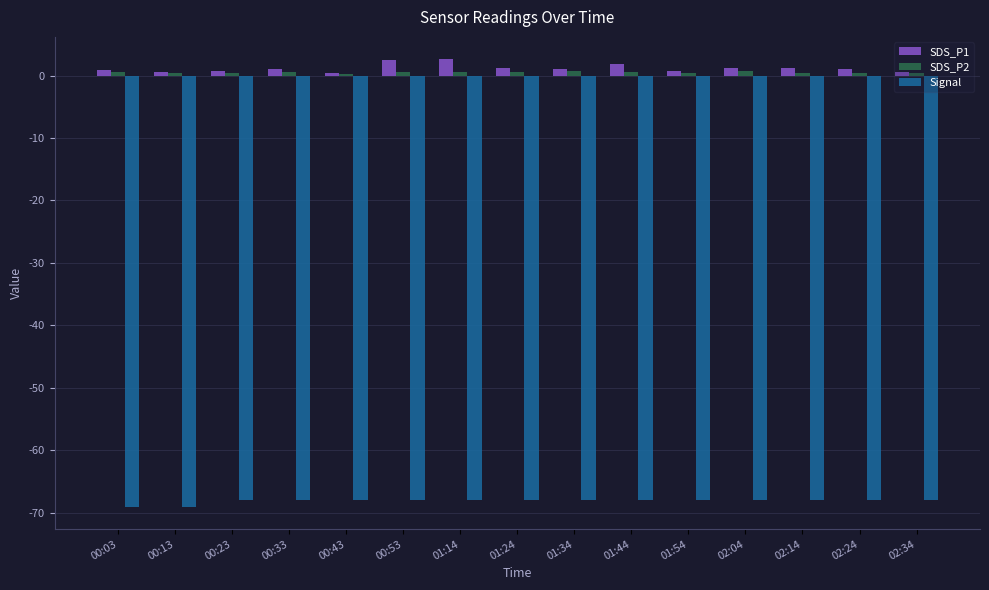

Is the value of SDS_P1 at 01:24 greater than the value of Signal at 01:54?

Yes